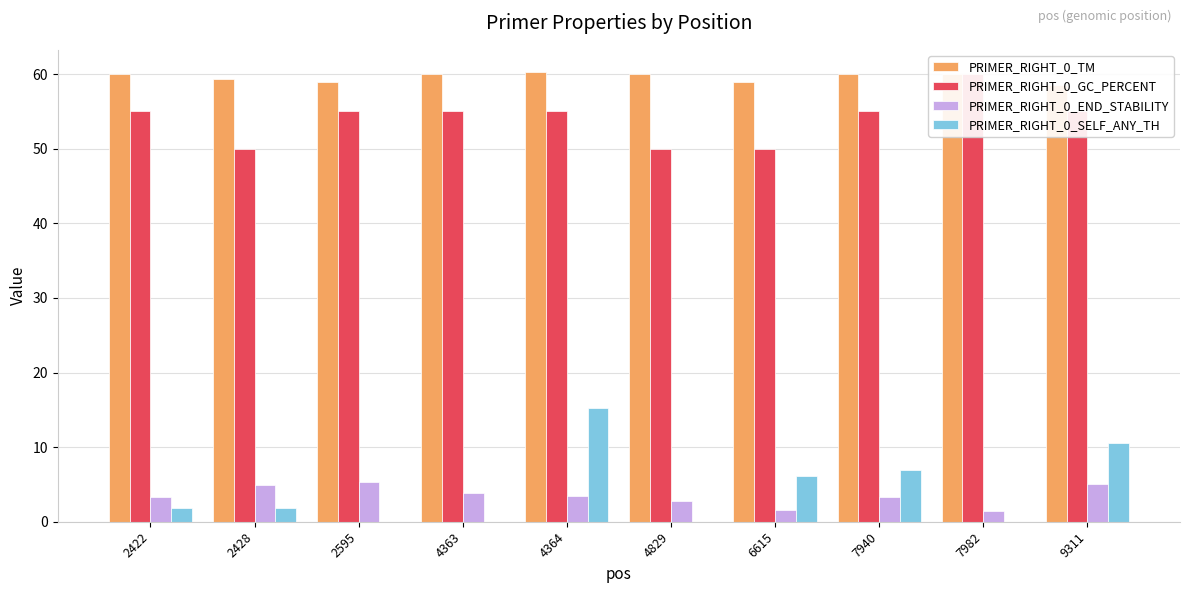

Reading right to left, list all the values displayed in this chart.

PRIMER_RIGHT_0_TM: 9311=58.5	7982=60.0	7940=60.0	6615=59.0	4829=60.0	4364=60.3	4363=60.0	2595=58.9	2428=59.3	2422=60.0
PRIMER_RIGHT_0_GC_PERCENT: 9311=55.0	7982=60.0	7940=55.0	6615=50.0	4829=50.0	4364=55.0	4363=55.0	2595=55.0	2428=50.0	2422=55.0
PRIMER_RIGHT_0_END_STABILITY: 9311=5.0	7982=1.5	7940=3.3	6615=1.5	4829=2.8	4364=3.5	4363=3.9	2595=5.3	2428=4.9	2422=3.3
PRIMER_RIGHT_0_SELF_ANY_TH: 9311=10.6	7982=0.0	7940=7.0	6615=6.1	4829=0.0	4364=15.2	4363=0.0	2595=0.0	2428=1.9	2422=1.9